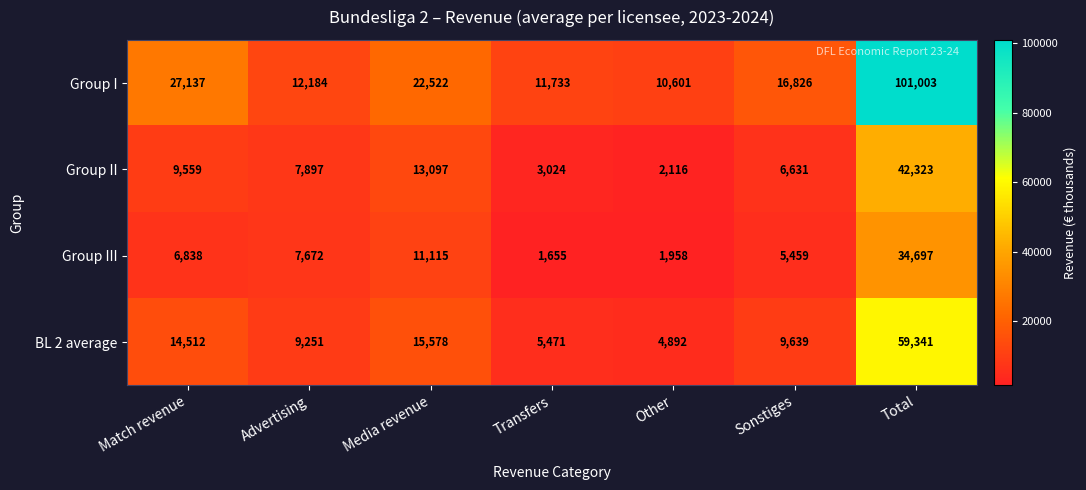

Where is Group I nearest to the value 55802?

Match revenue